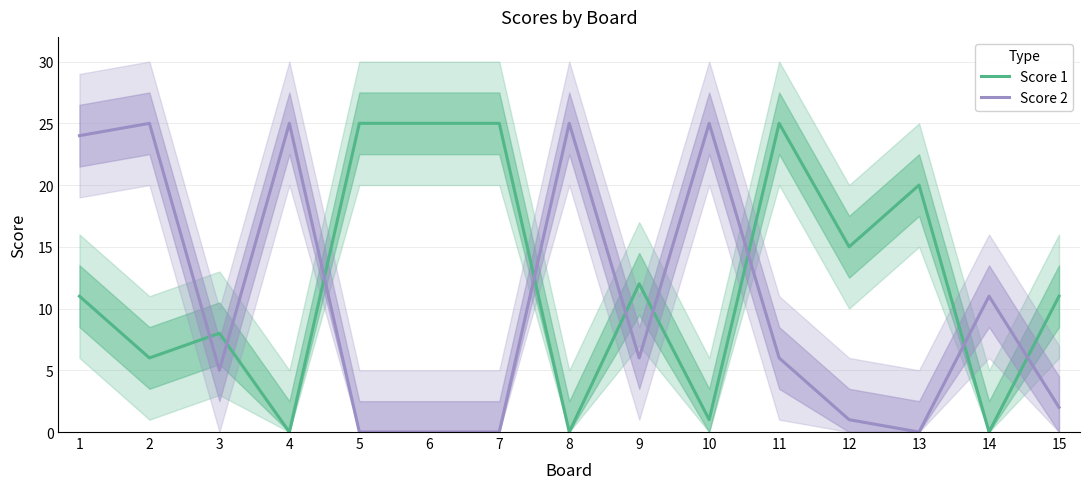

List the labels in order of Score 2 value, smallest first.

5, 6, 7, 13, 12, 15, 3, 9, 11, 14, 1, 2, 4, 8, 10